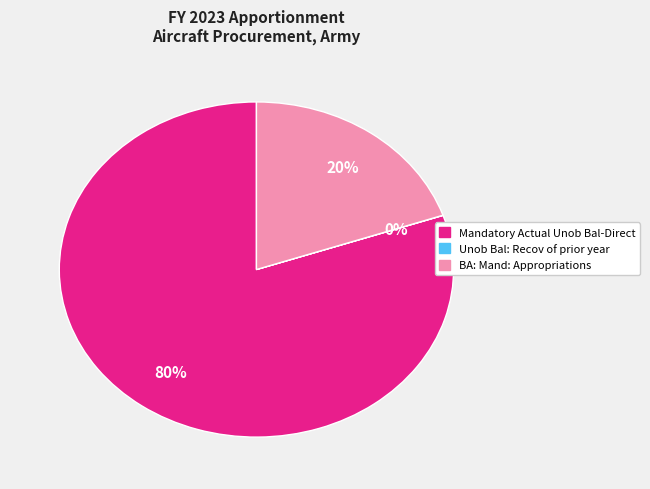

To the nearest percent, what is the difference between the largest and smallest slice percentages?

80%